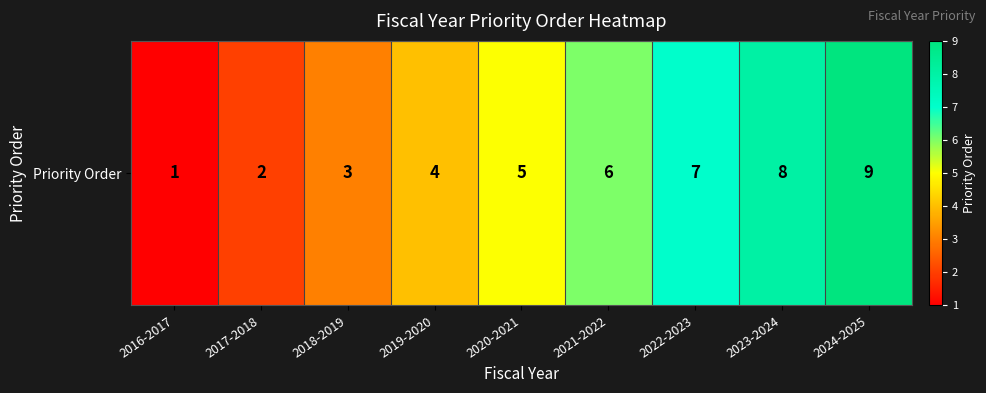

Approximately how many times larger is the value at 2016-2017 compared to 2019-2020?

0.2